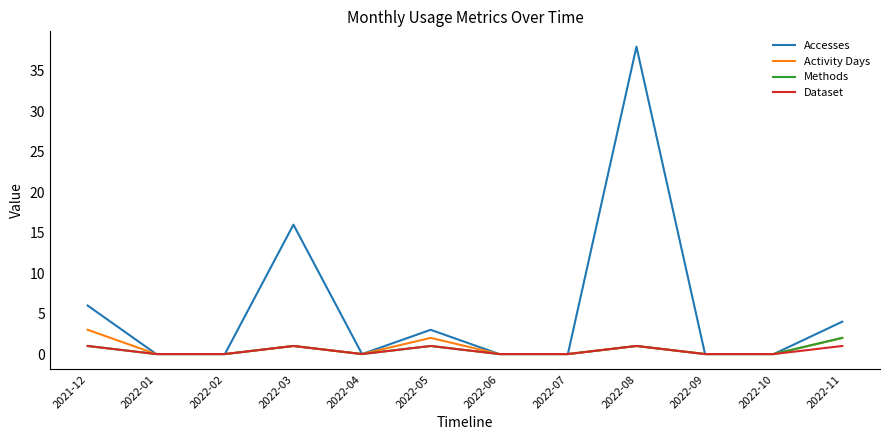

How many categories are shown in the chart?

12